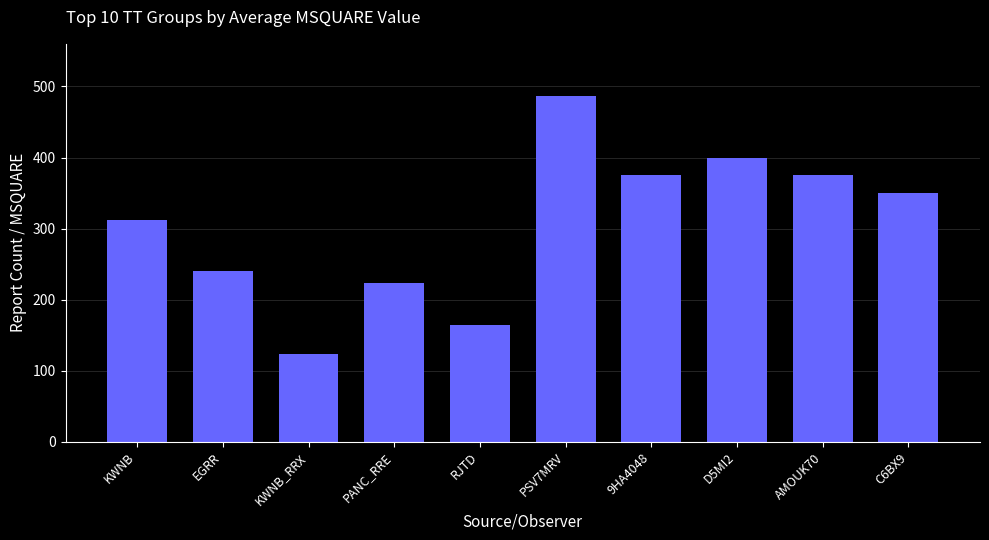

What is the approximate value at 9HA4048?

376